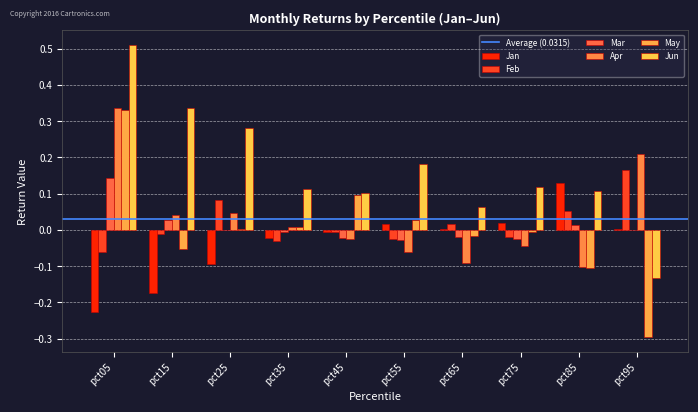

At how many categories does at least one series exceed 0?

10